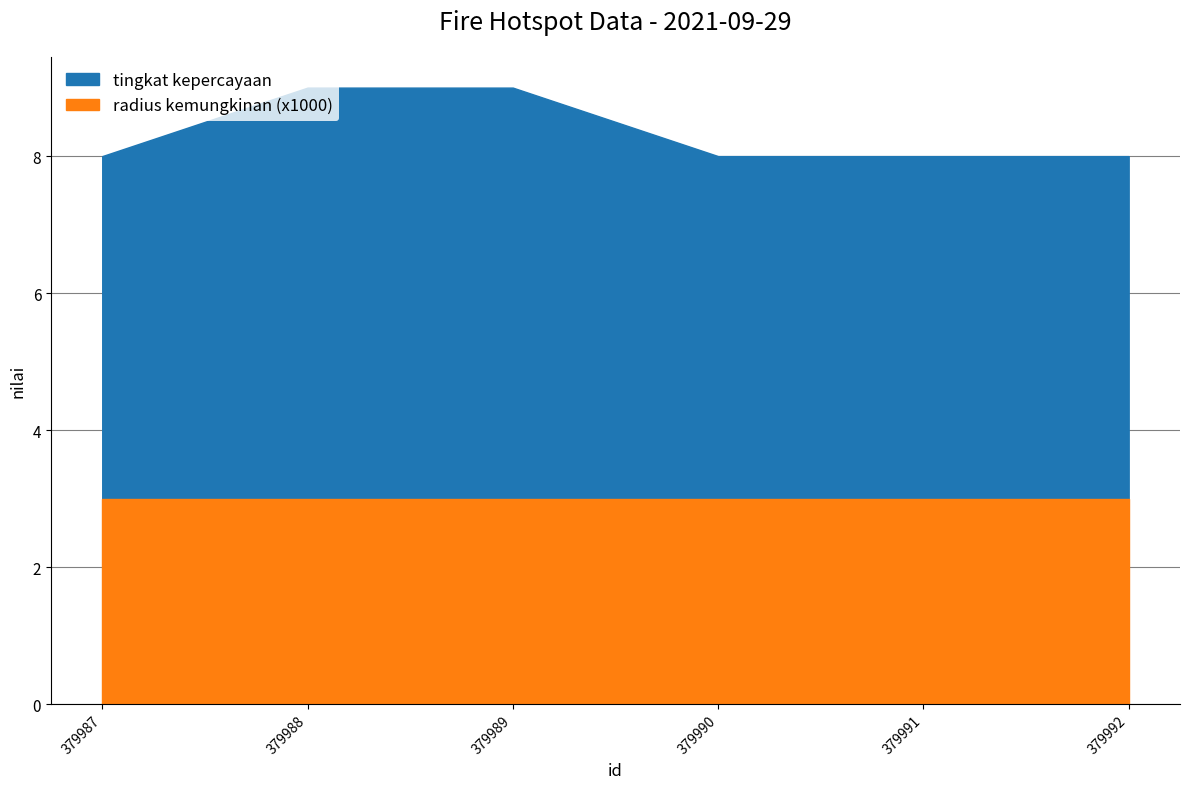

What is the value of the tingkat kepercayaan point at the 5th from the left?

8